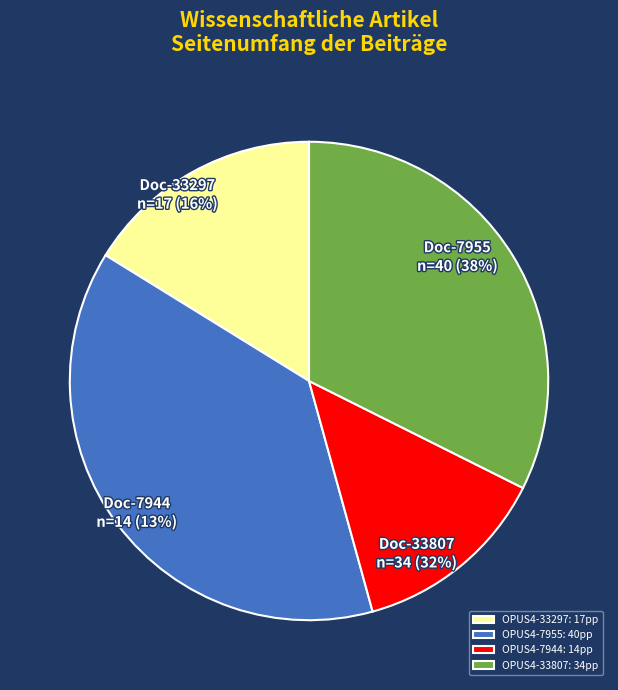

To the nearest percent, what is the combined percentage of OPUS4-33807 and OPUS4-33297?

49%